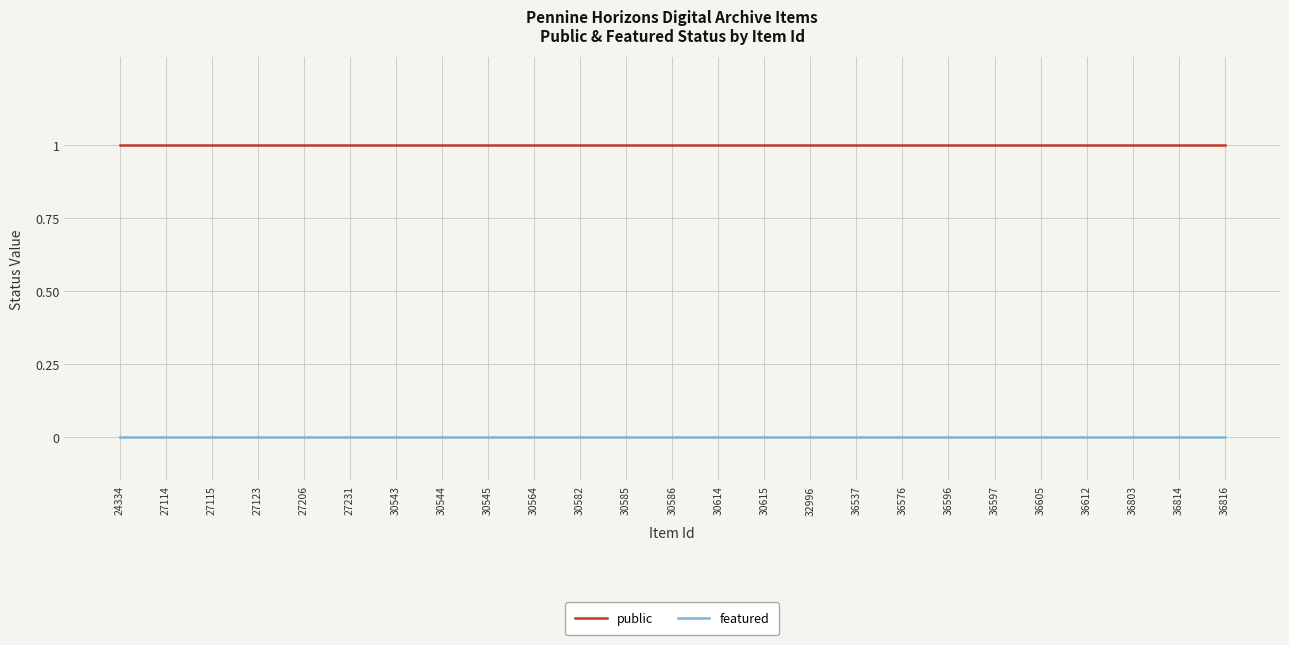

What is the maximum value for public?

1